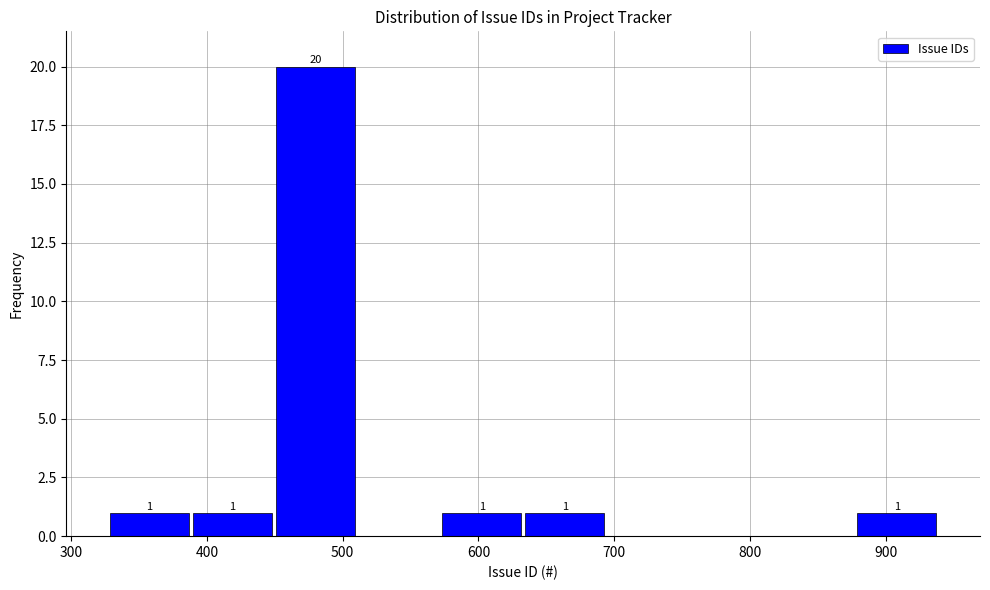

Which range on the x-axis has the tallest bar?

450 to 510